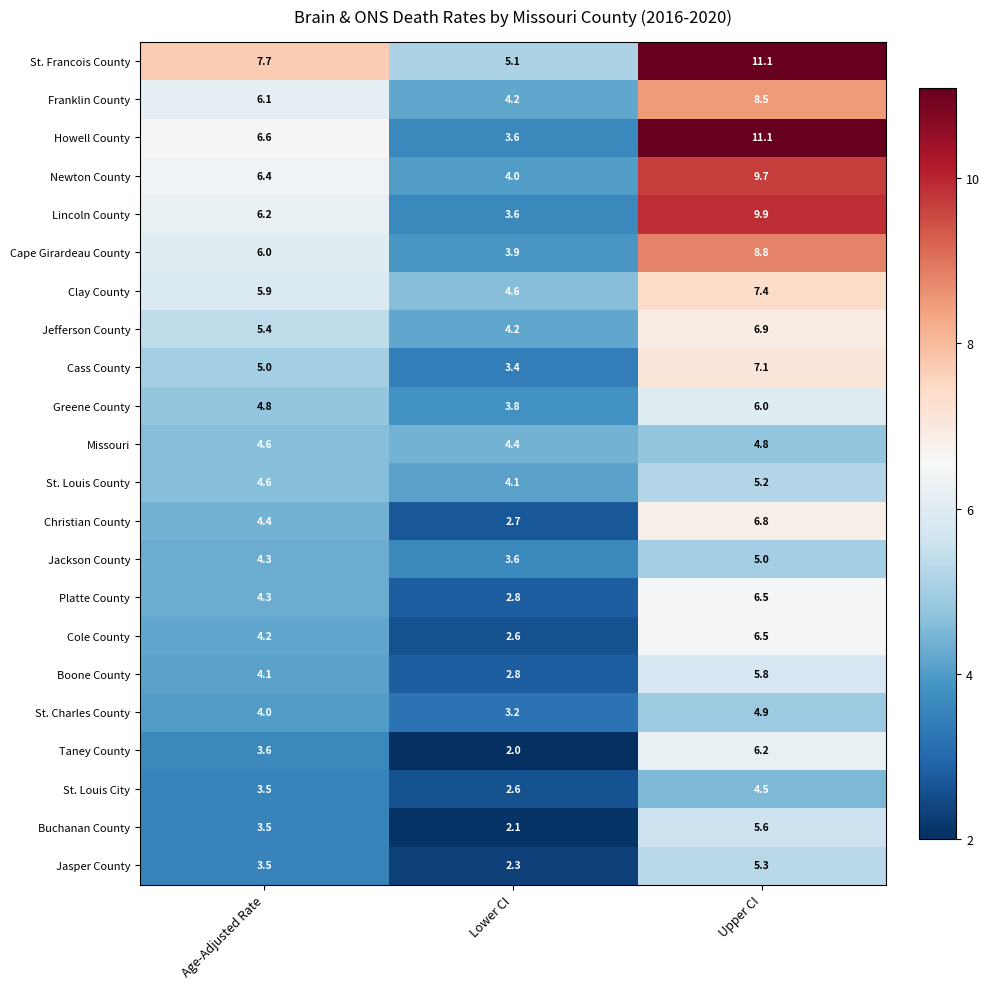

At which label does Taney County reach its peak?

Upper CI